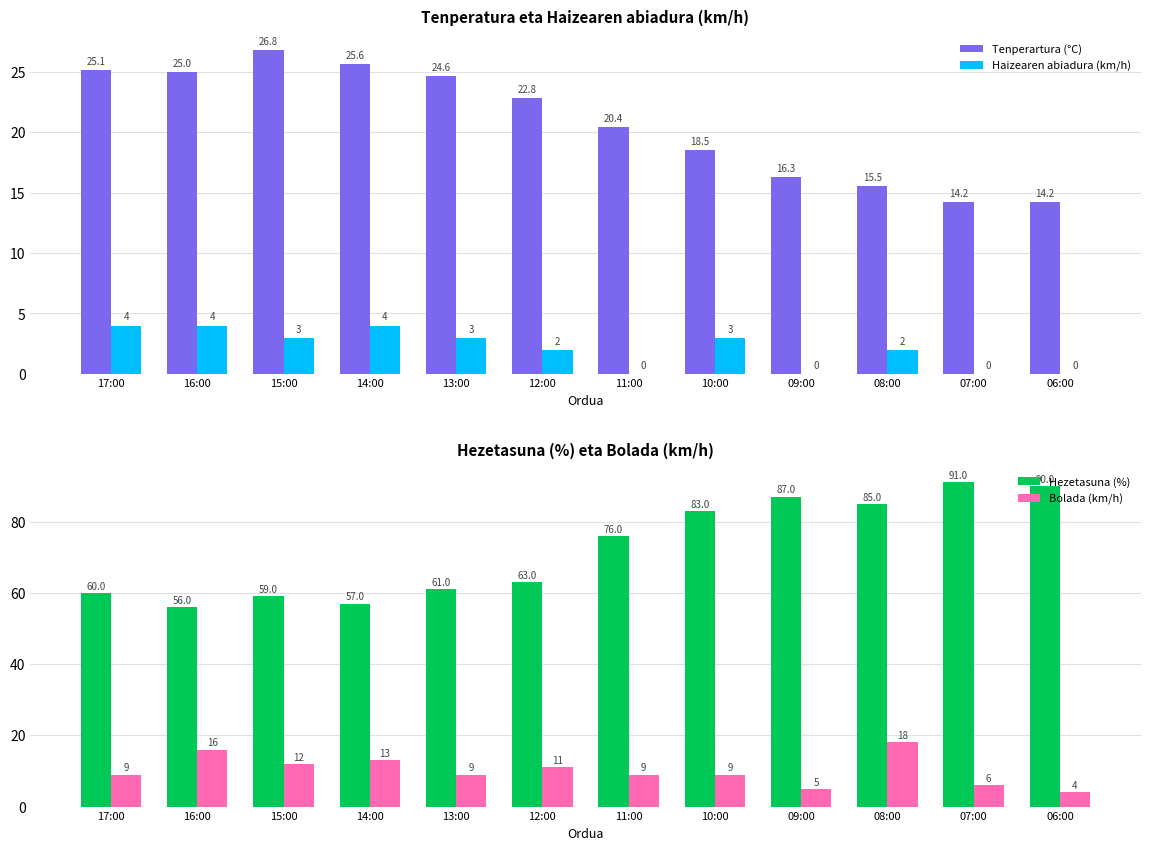

At which label does Bolada (km/h) first exceed 9?

16:00